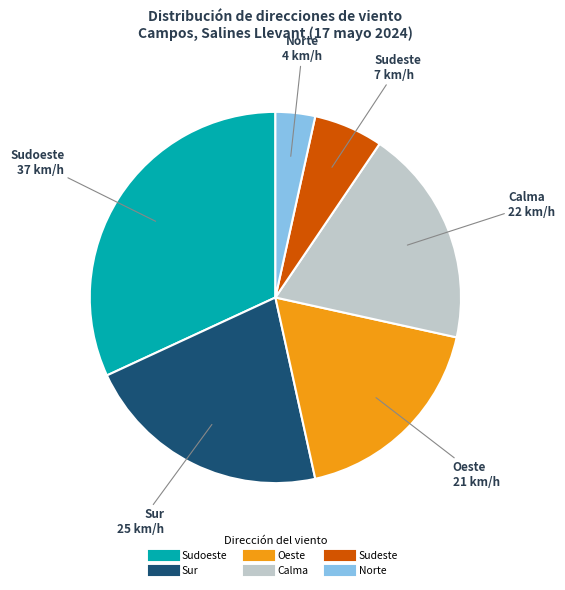

Which slice is the smallest?

Norte